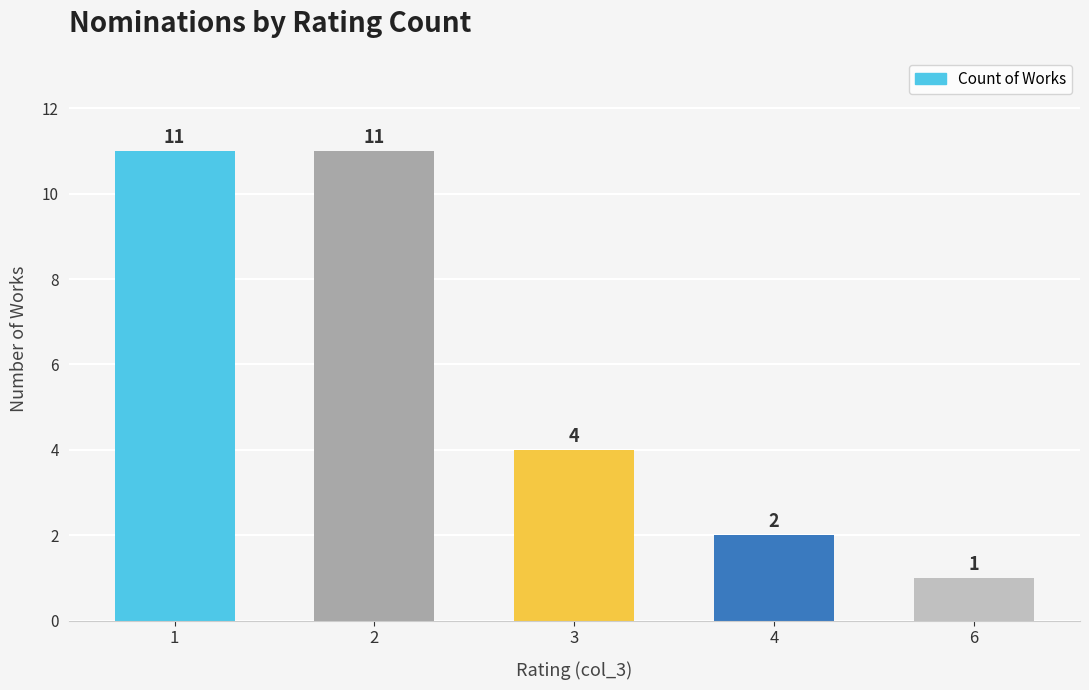

Which category has the lowest value across all series?

6